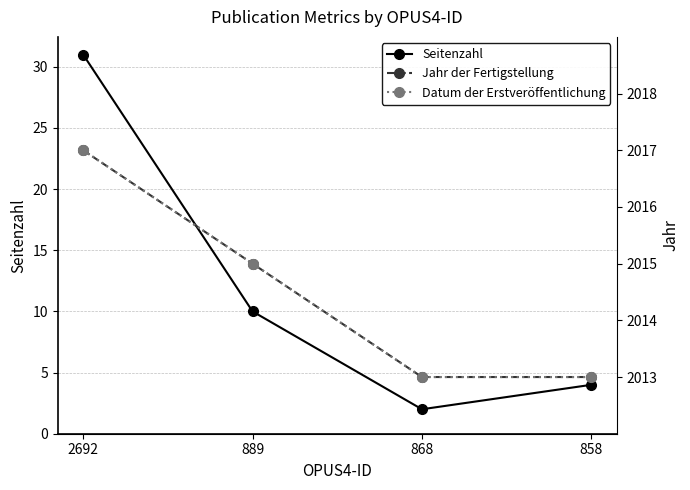

What is the approximate value of Jahr der Fertigstellung at 2692?

2017